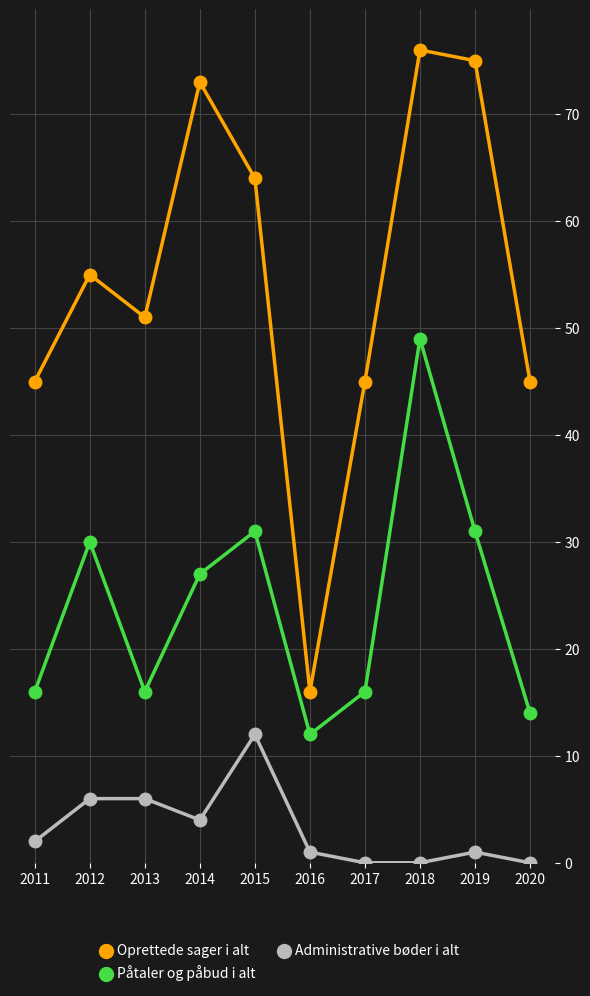

True or false: Oprettede sager i alt has more than 1 points higher than both neighbors.

True